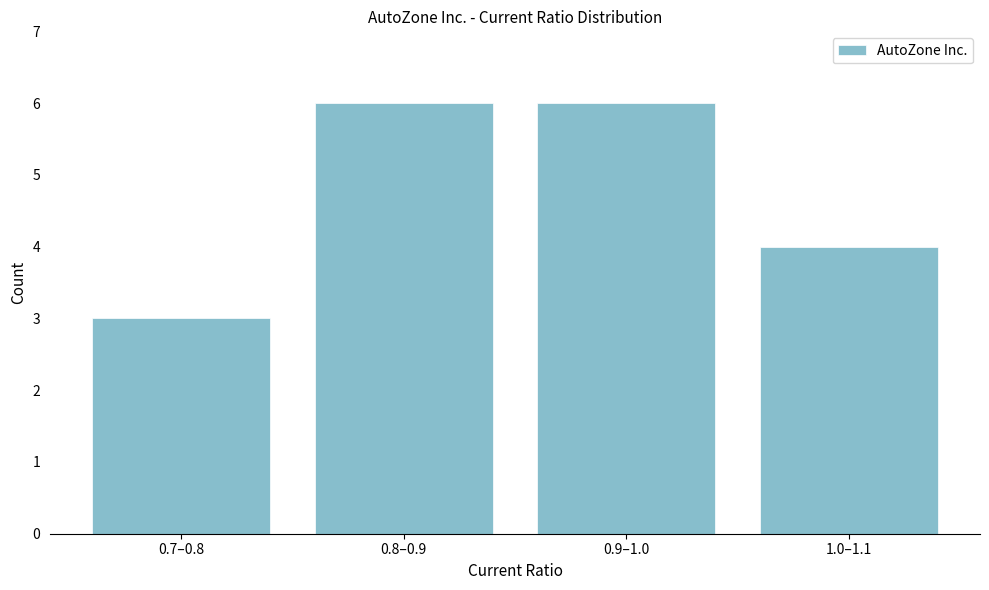

Reading left to right, transcribe all the data shown in this chart.

3	6	6	4